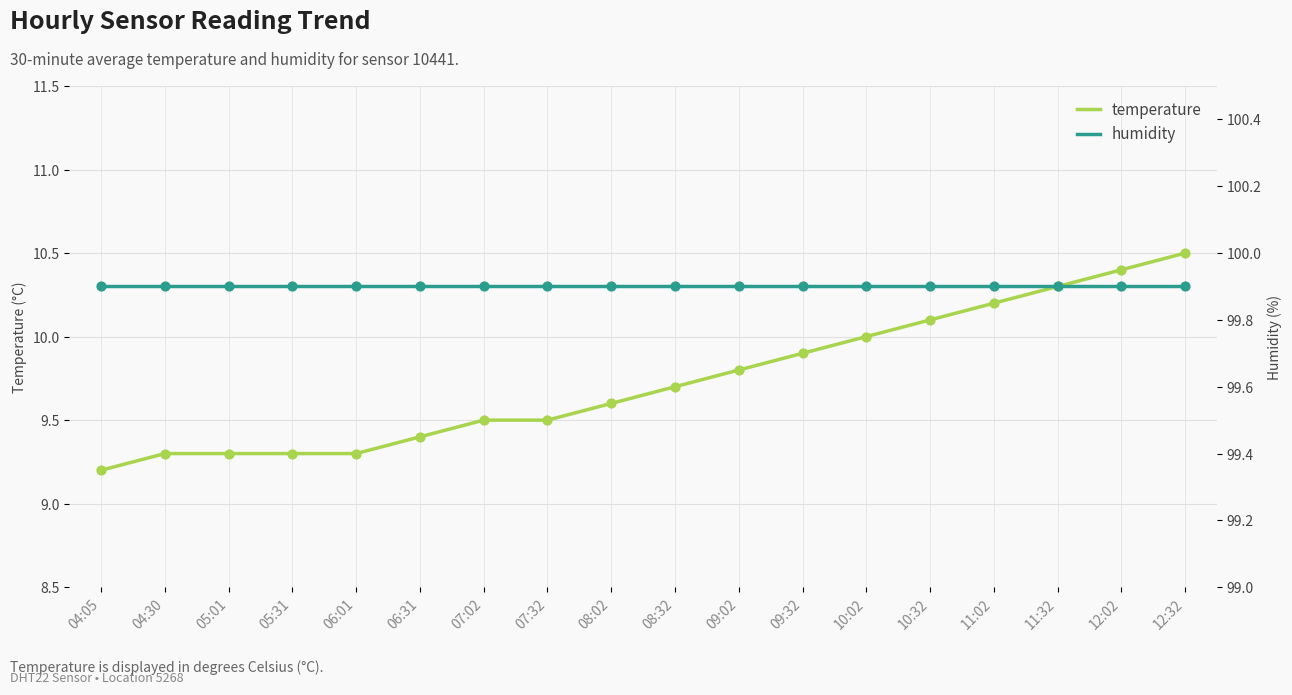

Which series has the largest total across all categories?

humidity